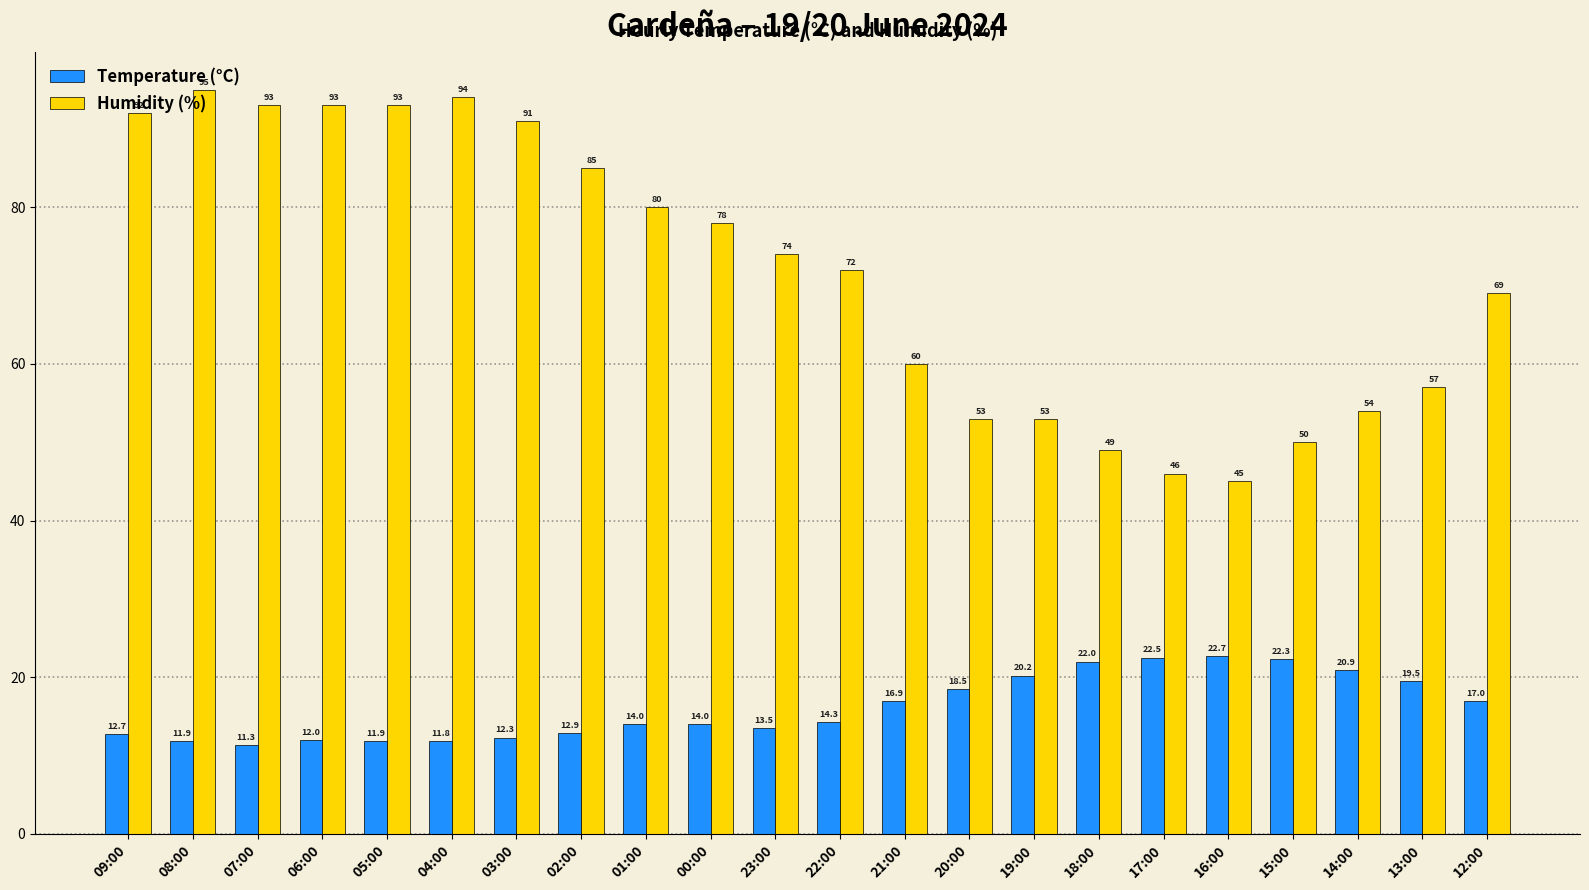

Rank the series at 12:00 from lowest to highest value.

Temperature (°C), Humidity (%)